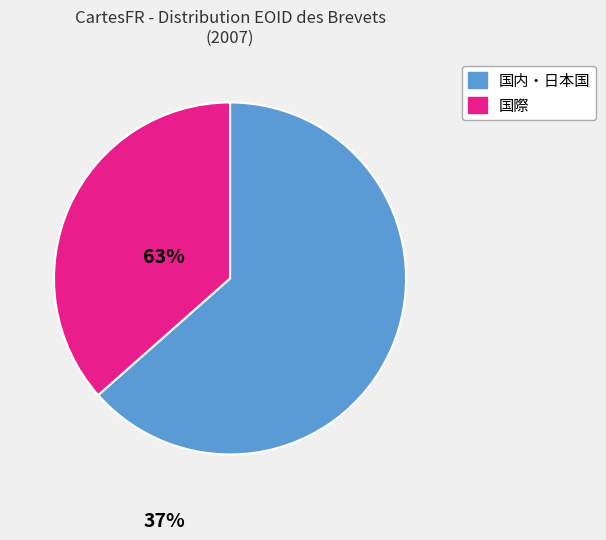

Does any single category account for the majority?

Yes